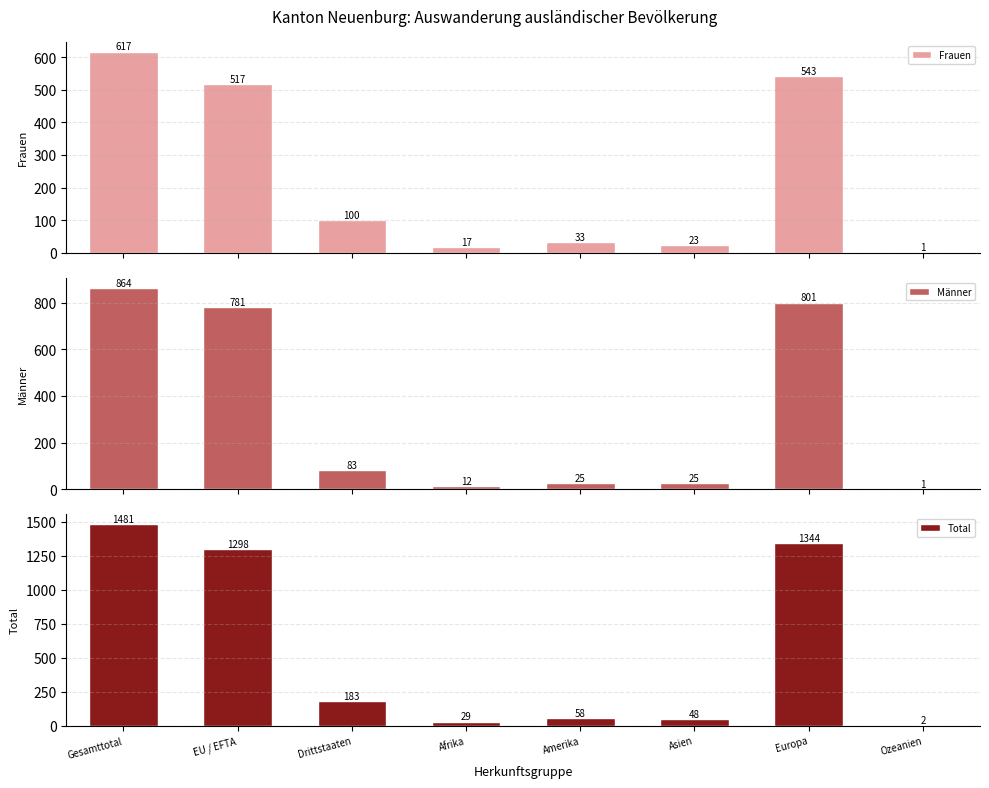

Which series has the largest range (max minus min)?

Total